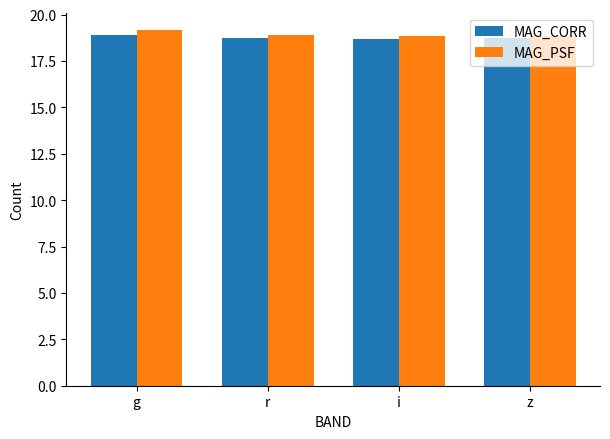

What is the spread (max minus min) of values at i?

0.1